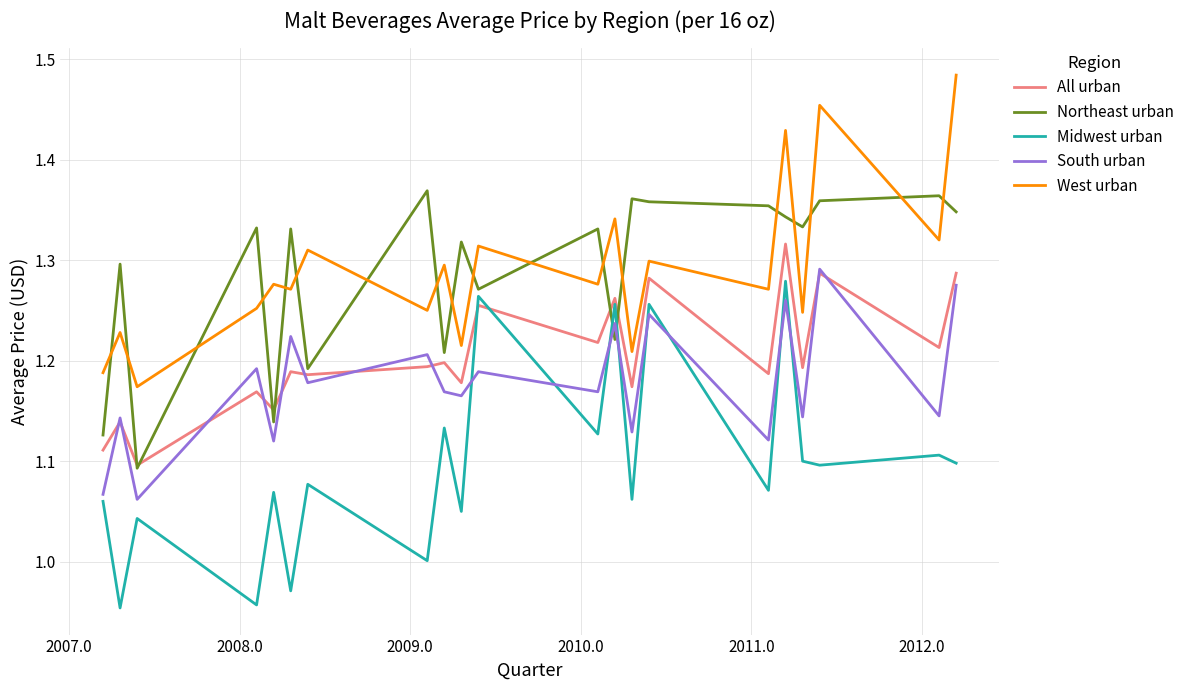

What is the greatest value displayed?

1.5